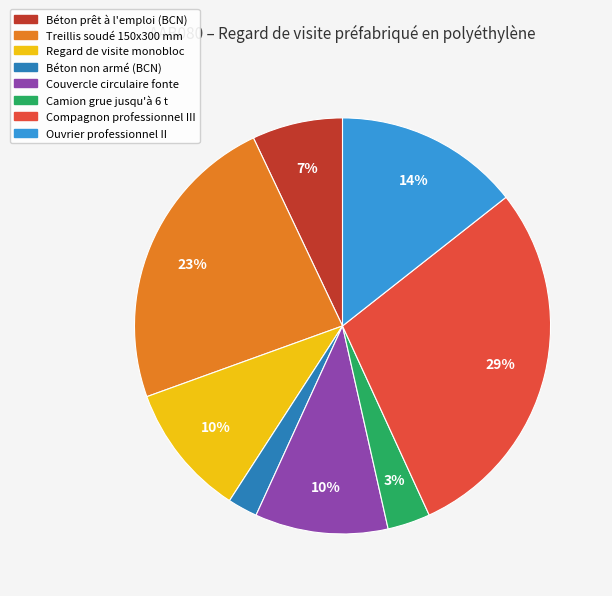

What is the ratio of the value at Couvercle circulaire fonte to the value at Ouvrier professionnel II?

0.7